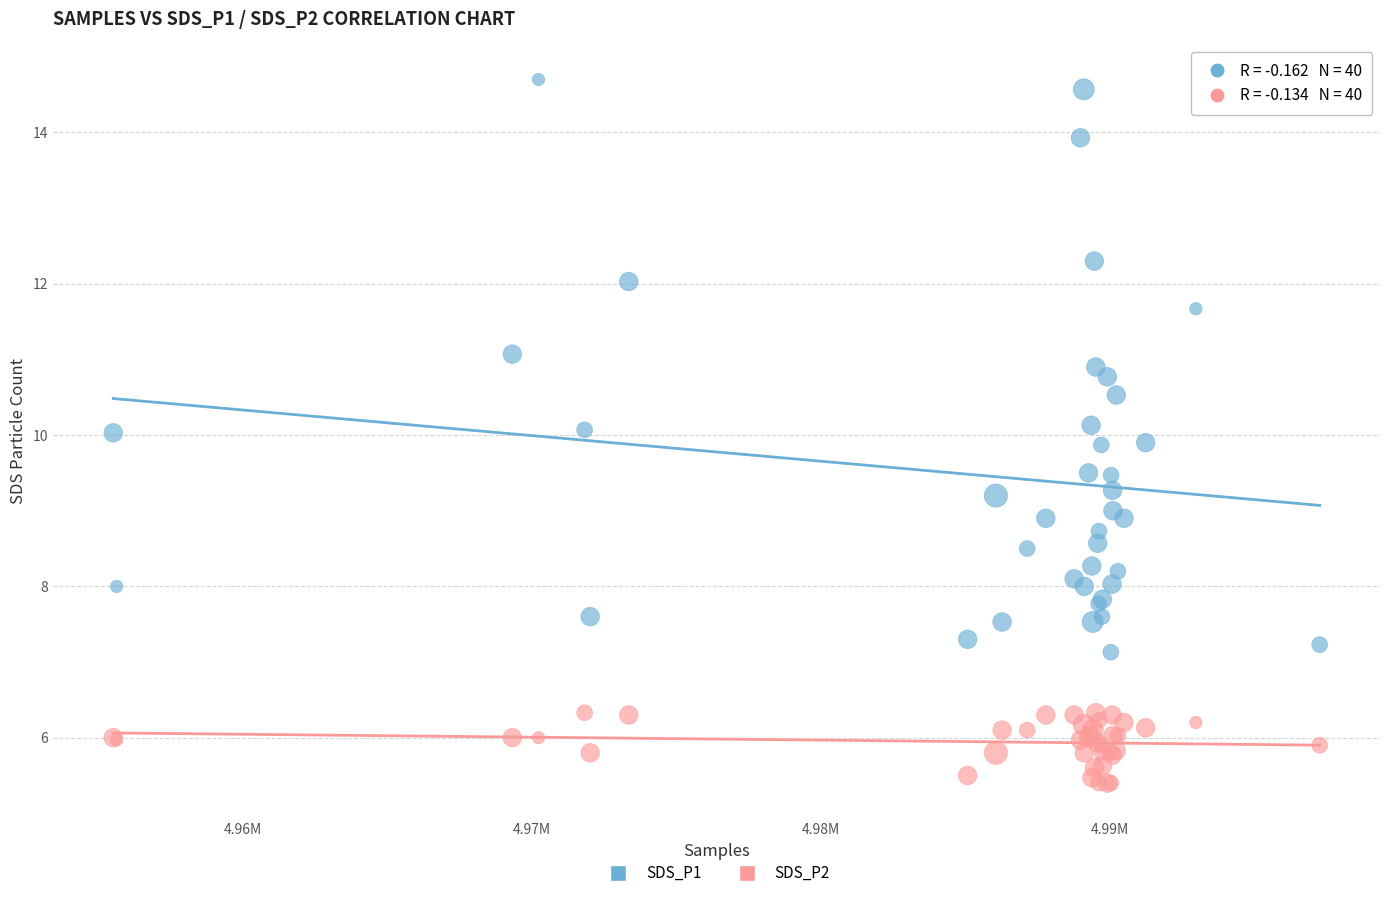

Which series contains the highest Y value?

SDS_P1